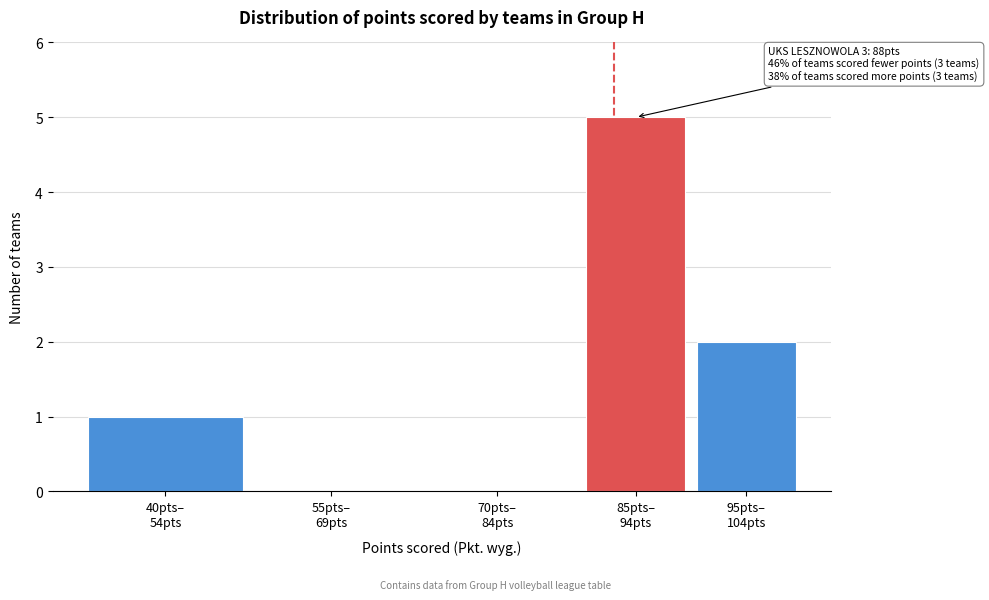

What is the sum of all values?

8